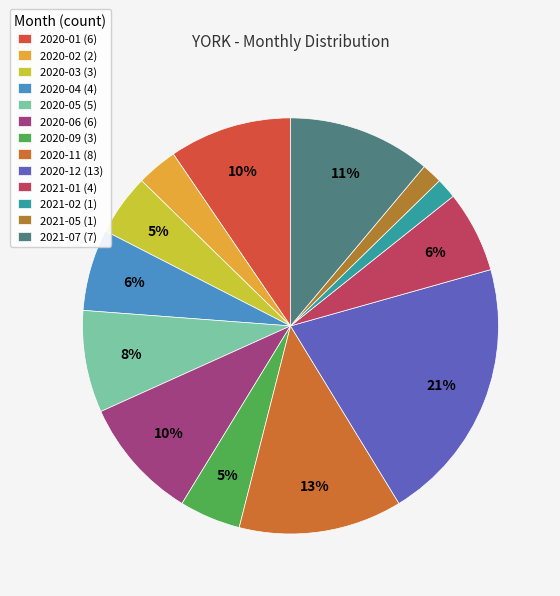

How many segments does this pie chart have?

13